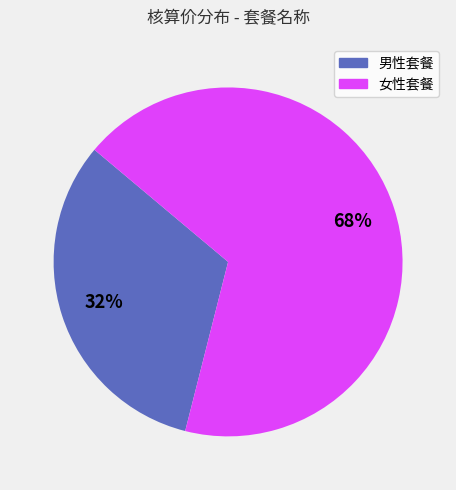

To the nearest percent, what is the average slice percentage?

50%